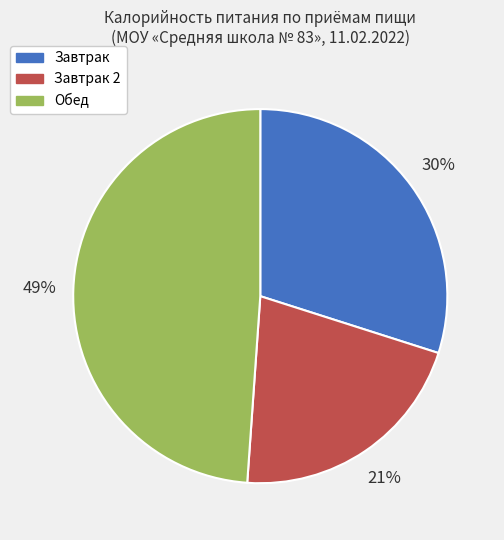

To the nearest percent, what is the difference between the largest and smallest slice percentages?

28%